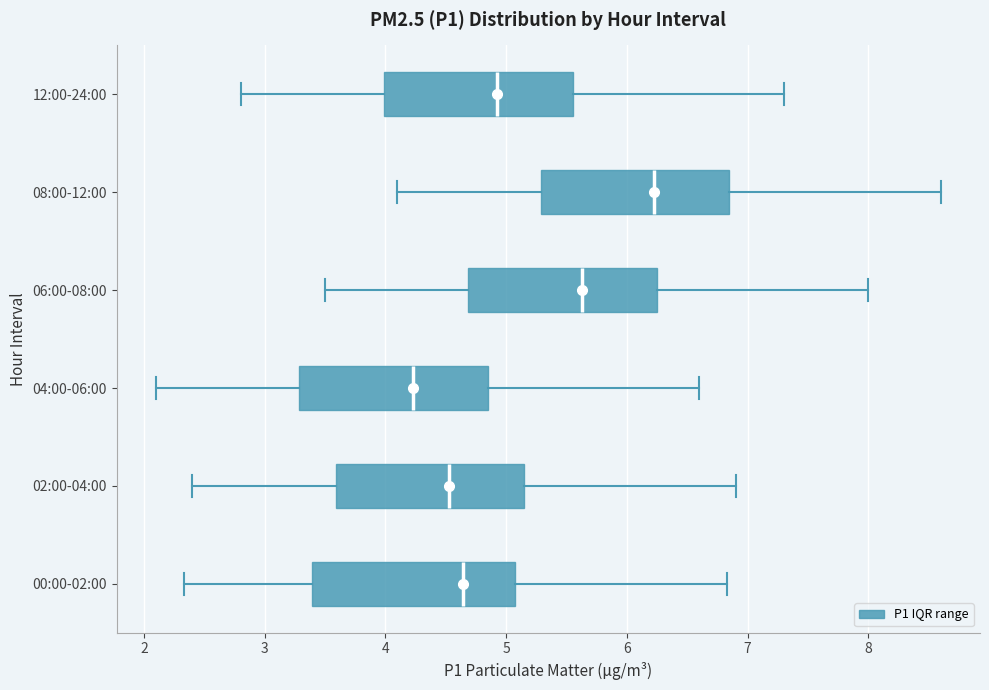

Reading bottom to top, read every box against the x-axis: the position of its median line, the range the box covers, and the ends of its whiskers. The values are not printed on the chart, so give them approximately, as read against the axis.

00:00-02:00: median 4.6, box 3.4 to 5.1, whiskers 2.3 to 6.8
02:00-04:00: median 4.5, box 3.6 to 5.2, whiskers 2.4 to 6.9
04:00-06:00: median 4.2, box 3.3 to 4.9, whiskers 2.1 to 6.6
06:00-08:00: median 5.6, box 4.7 to 6.3, whiskers 3.5 to 8.0
08:00-12:00: median 6.2, box 5.3 to 6.9, whiskers 4.1 to 8.6
12:00-24:00: median 4.9, box 4.0 to 5.6, whiskers 2.8 to 7.3